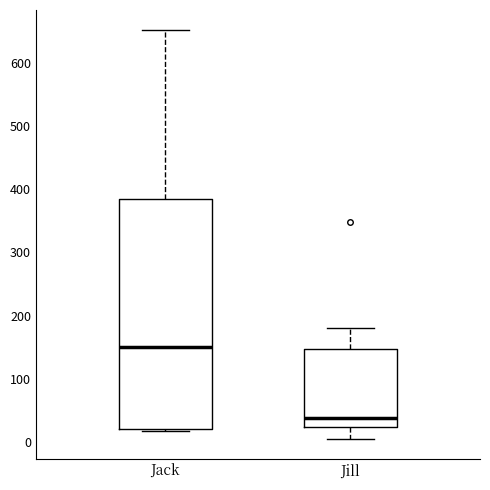

Which box's median line is the lowest?

Jill